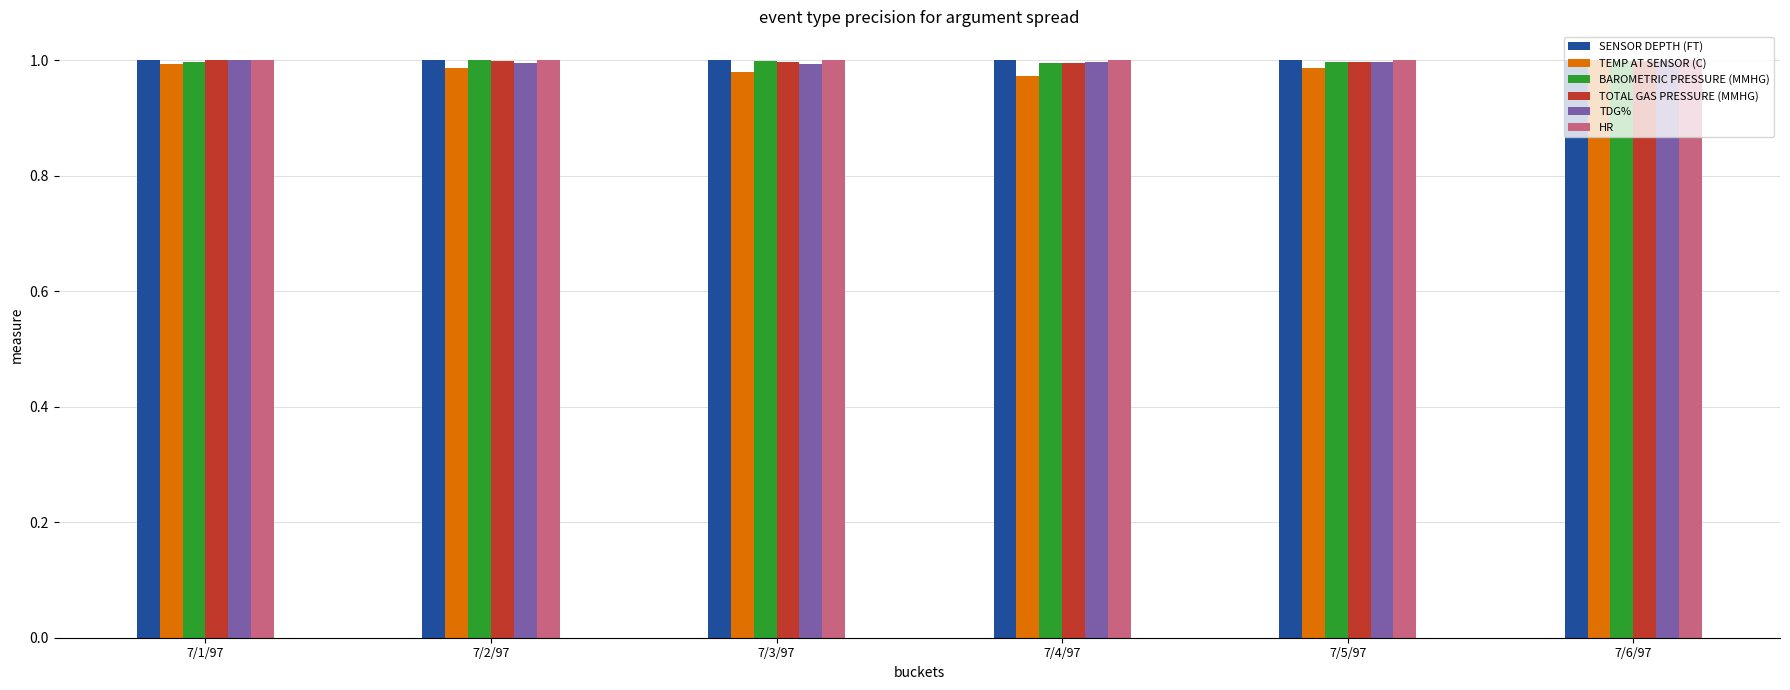

Is the value of TEMP AT SENSOR (C) at 7/4/97 greater than the value of SENSOR DEPTH (FT) at 7/3/97?

No